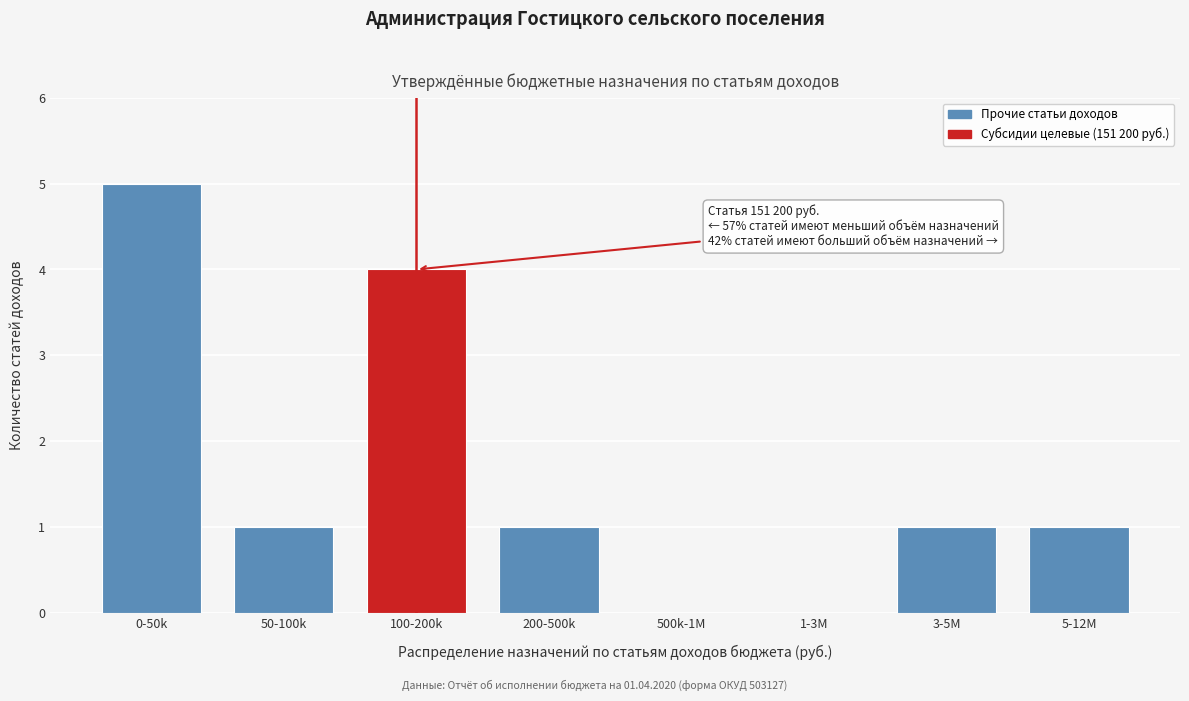

Reading left to right, what are all the values shown in this chart?

0-50k=5	50-100k=1	100-200k=4	200-500k=1	500k-1M=0	1-3M=0	3-5M=1	5-12M=1